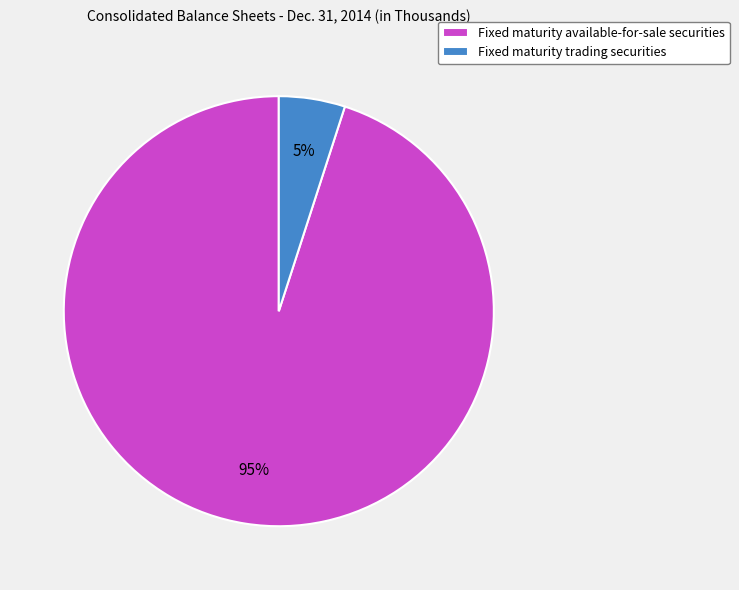

Is Fixed maturity available-for-sale securities the majority of the pie?

Yes